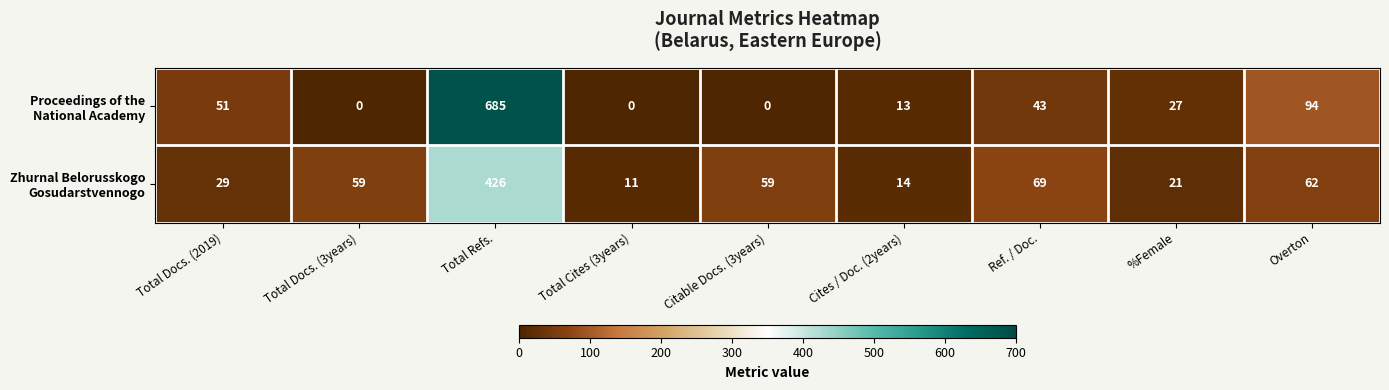

At which category is the sum across all series the highest?

Total Refs.